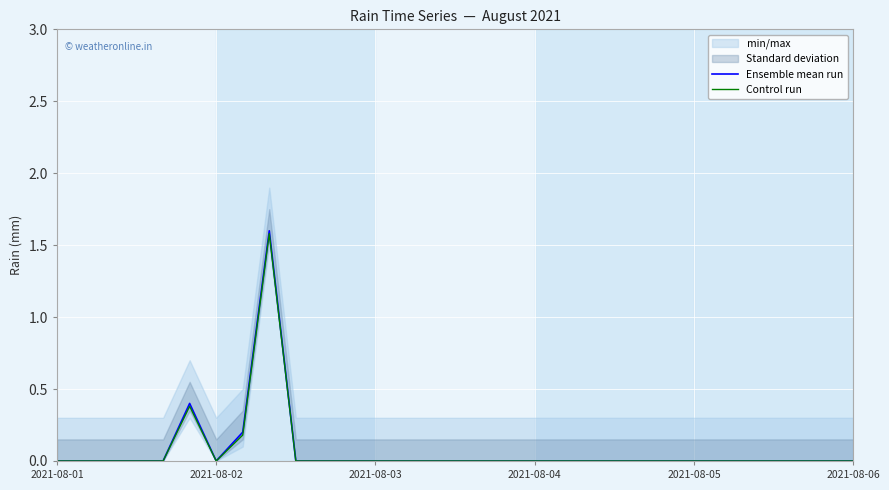

True or false: Ensemble mean run and Control run intersect in this chart.

False